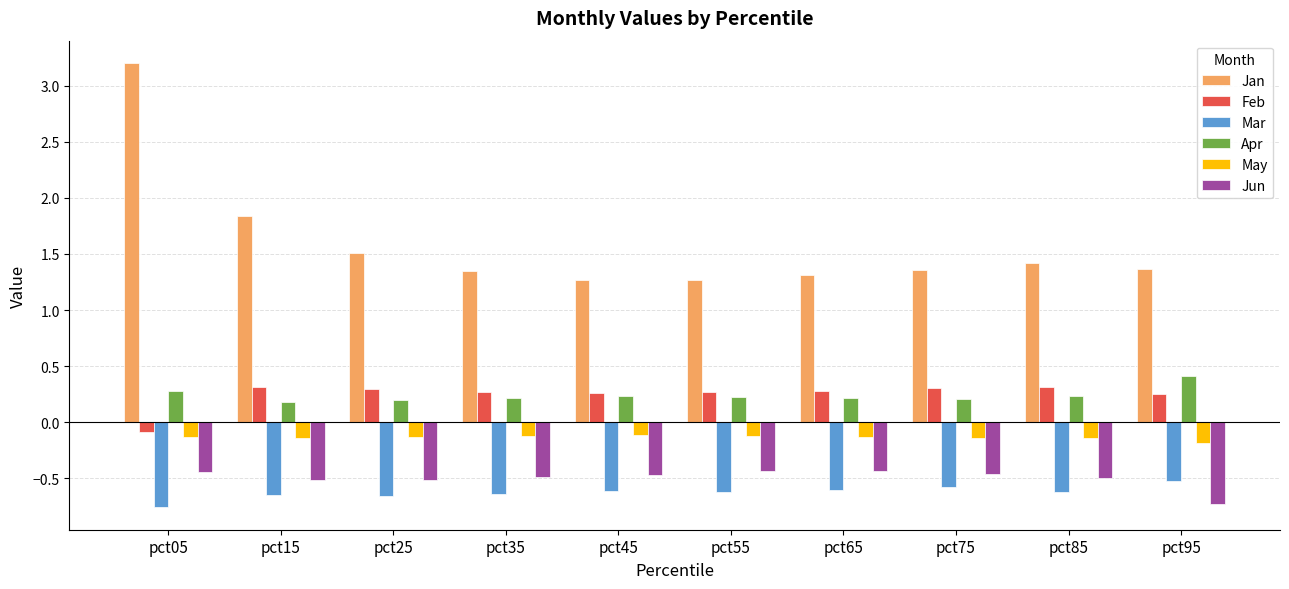

Count the number of categories in the chart.

10